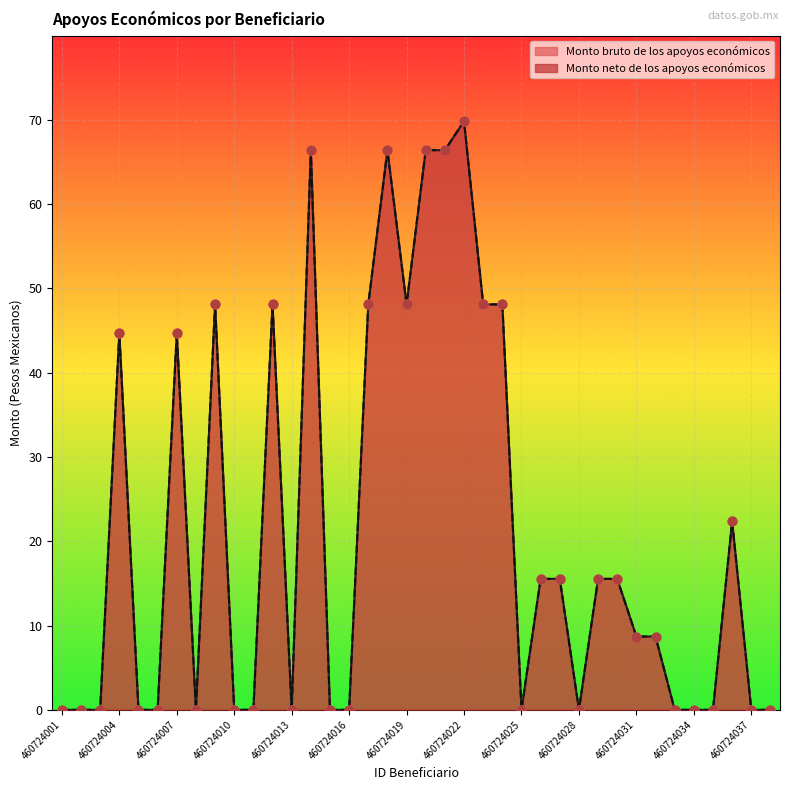

At how many categories does at least one series exceed 29?

13